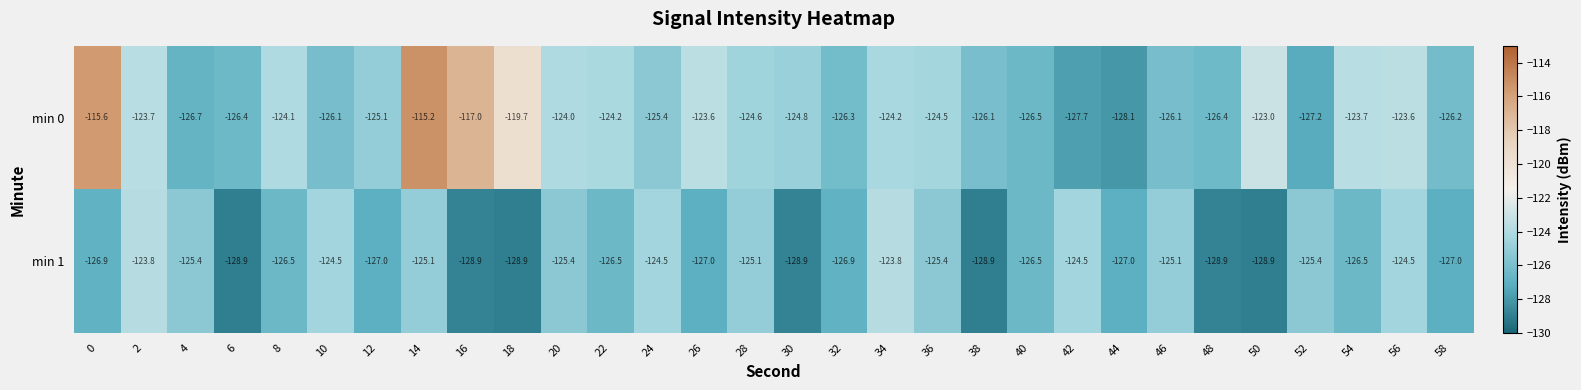

The min 0 series shows -81.6 at 48. True or false?

False